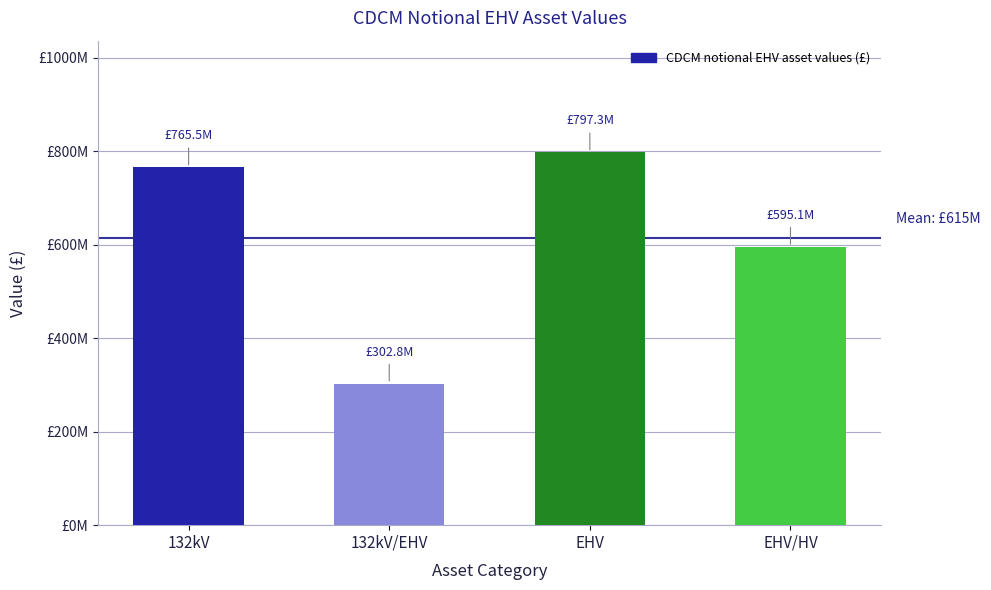

Which has a higher value, 132kV/EHV or 132kV?

132kV